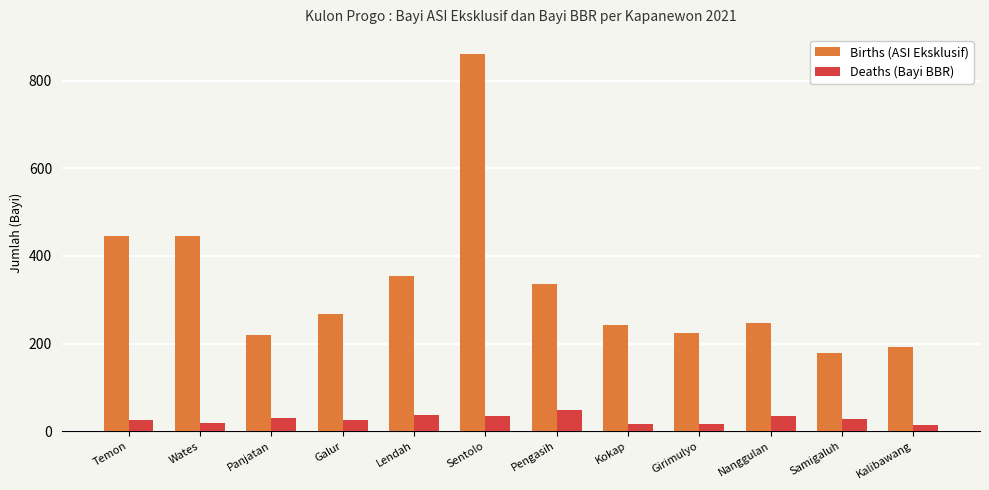

The Deaths (Bayi BBR) series shows 34 at Sentolo. True or false?

True